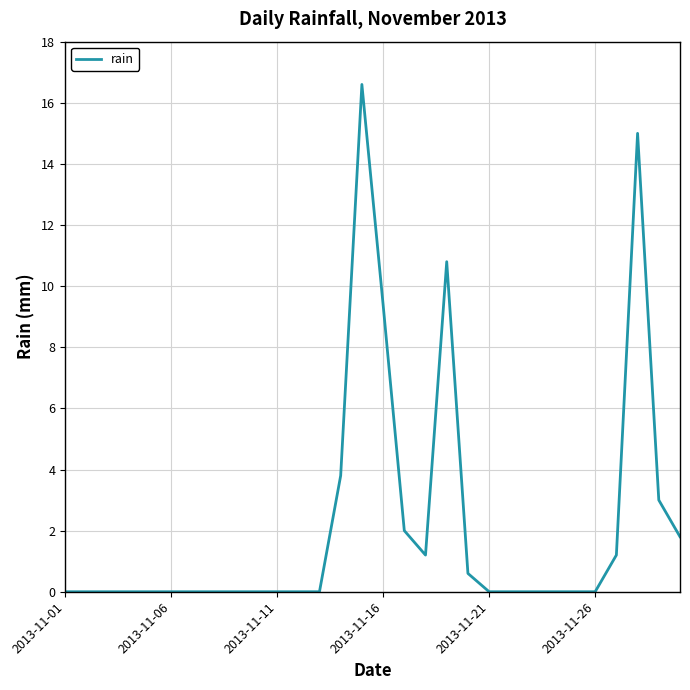

What is the difference between the maximum and minimum values?

16.6